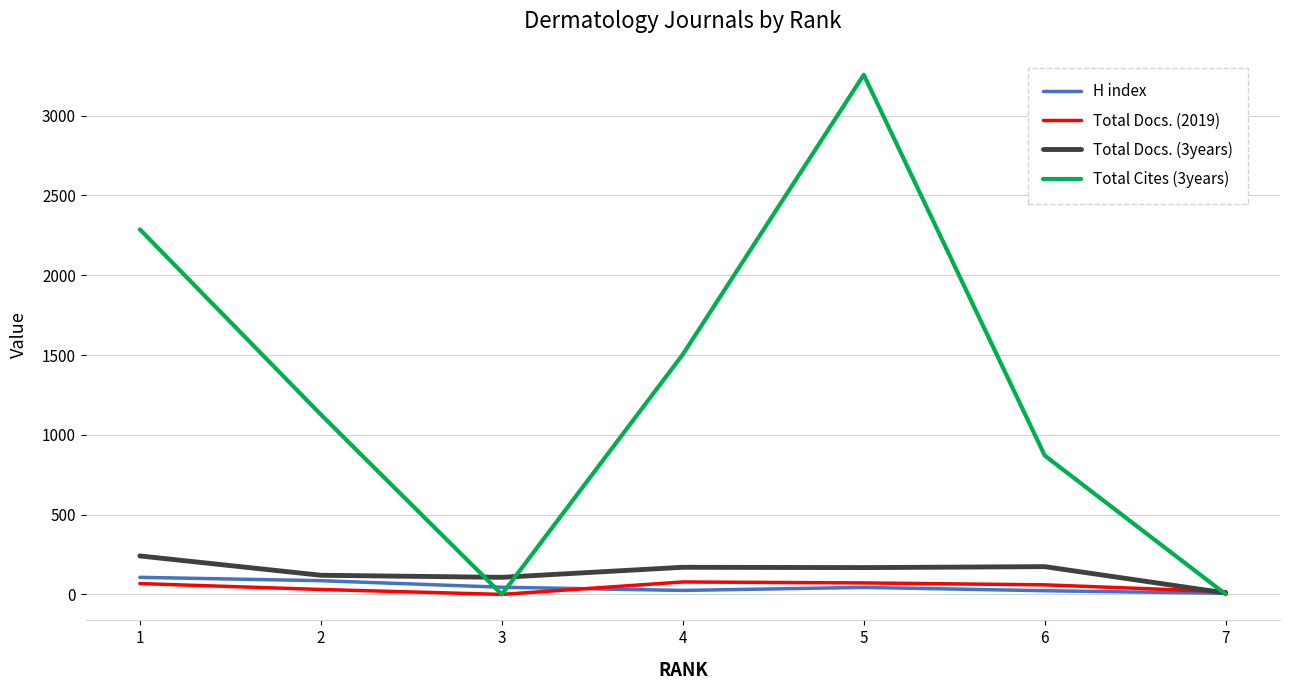

What is the greatest value displayed?

3256